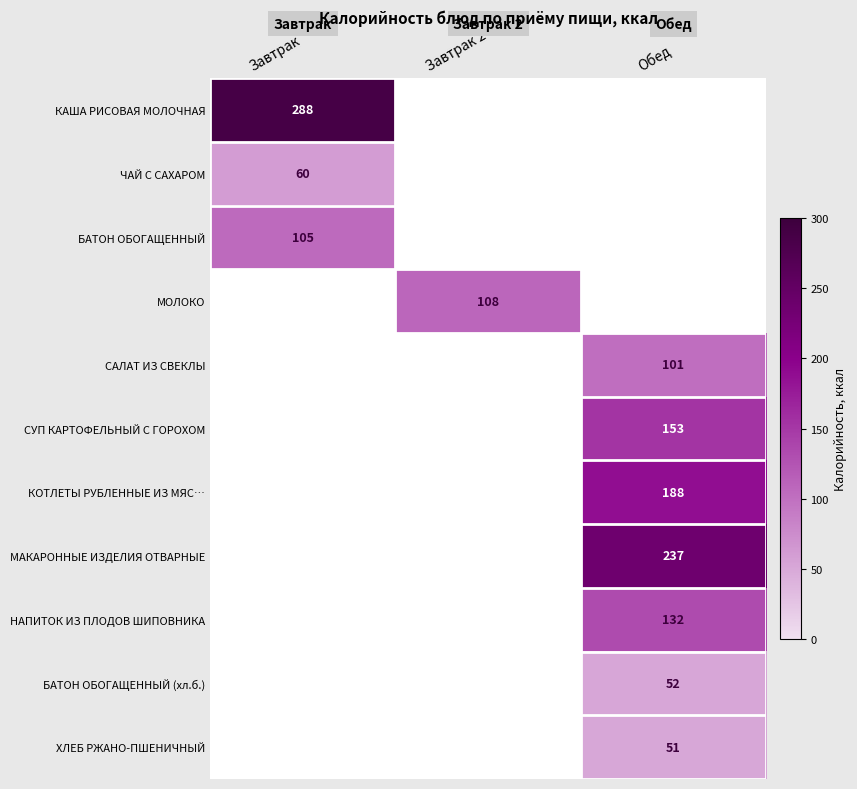

Which has a higher value, Завтрак or Завтрак 2?

Завтрак 2